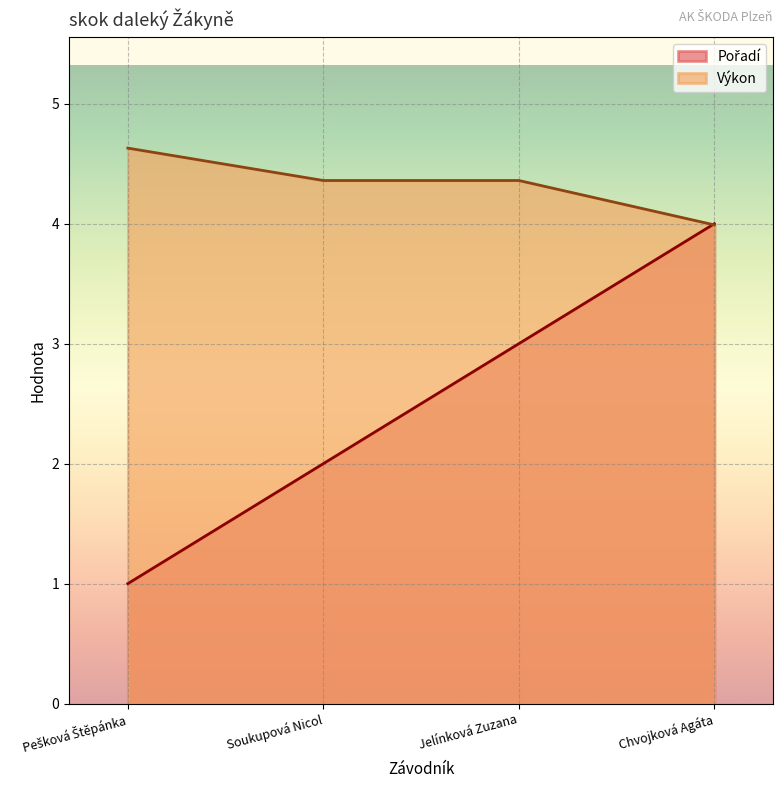

Reading right to left, extract all data points from this chart.

Pořadí: Chvojková Agáta=4.0	Jelínková Zuzana=3.0	Soukupová Nicol=2.0	Pešková Štěpánka=1.0
Výkon: Chvojková Agáta=4.0	Jelínková Zuzana=4.4	Soukupová Nicol=4.4	Pešková Štěpánka=4.6